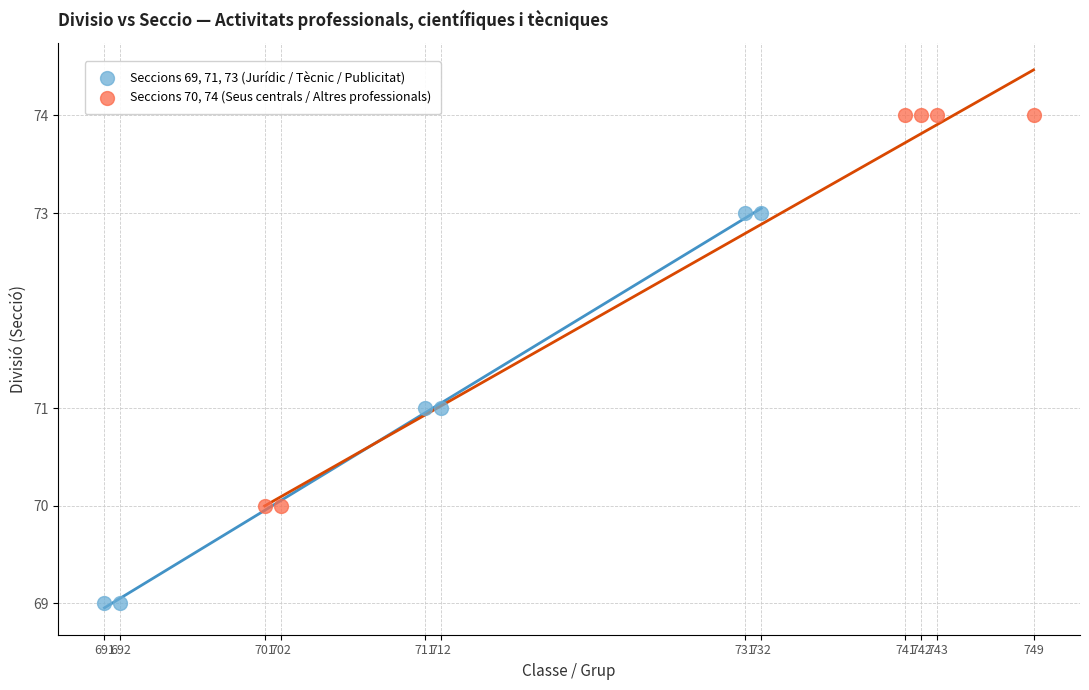

Which series contains the highest Y value?

Seccions 70, 74 (Seus centrals / Altres professionals)